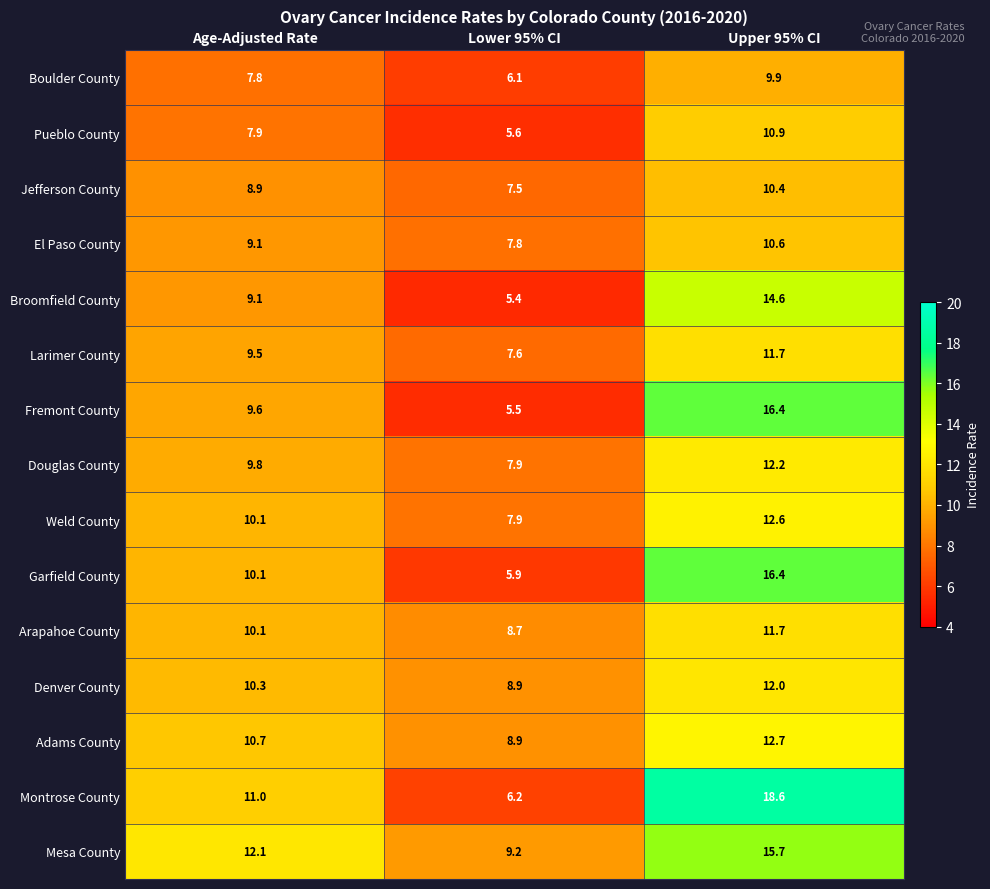

How many categories are shown in the chart?

3